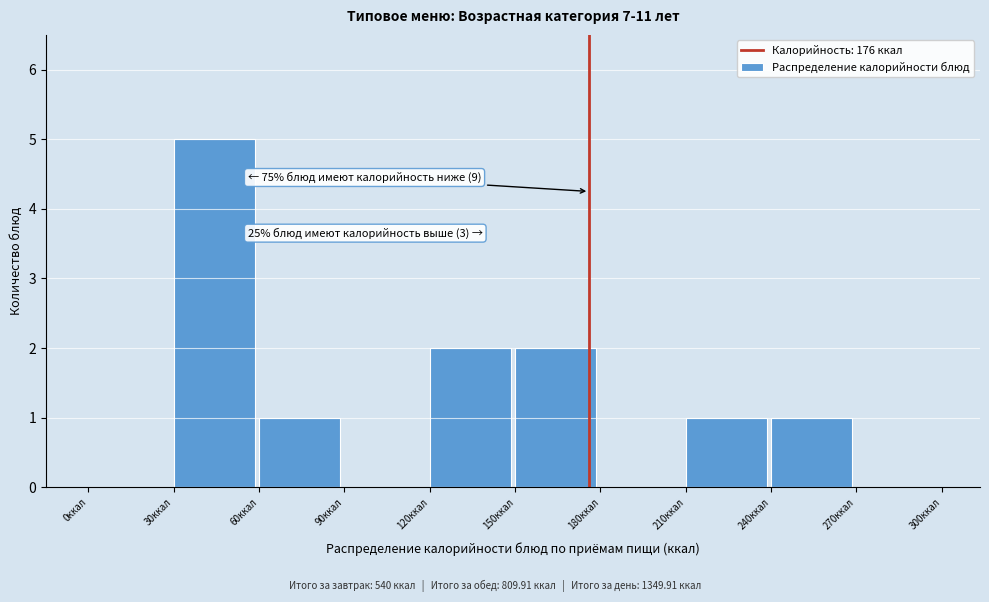

Over which range of the x-axis is the bar tallest?

30 to 60